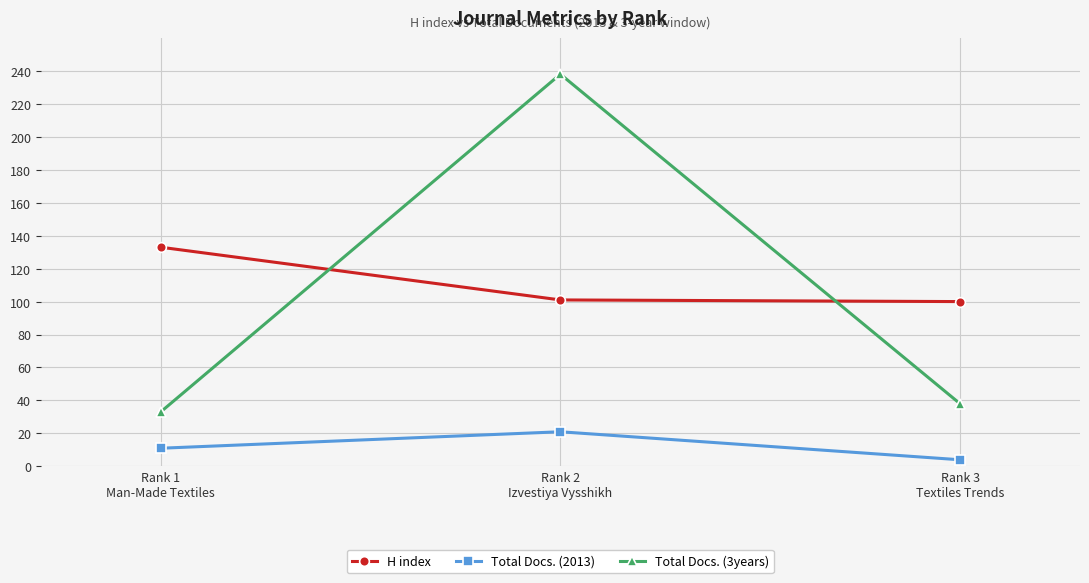

Which series has the largest total across all categories?

H index